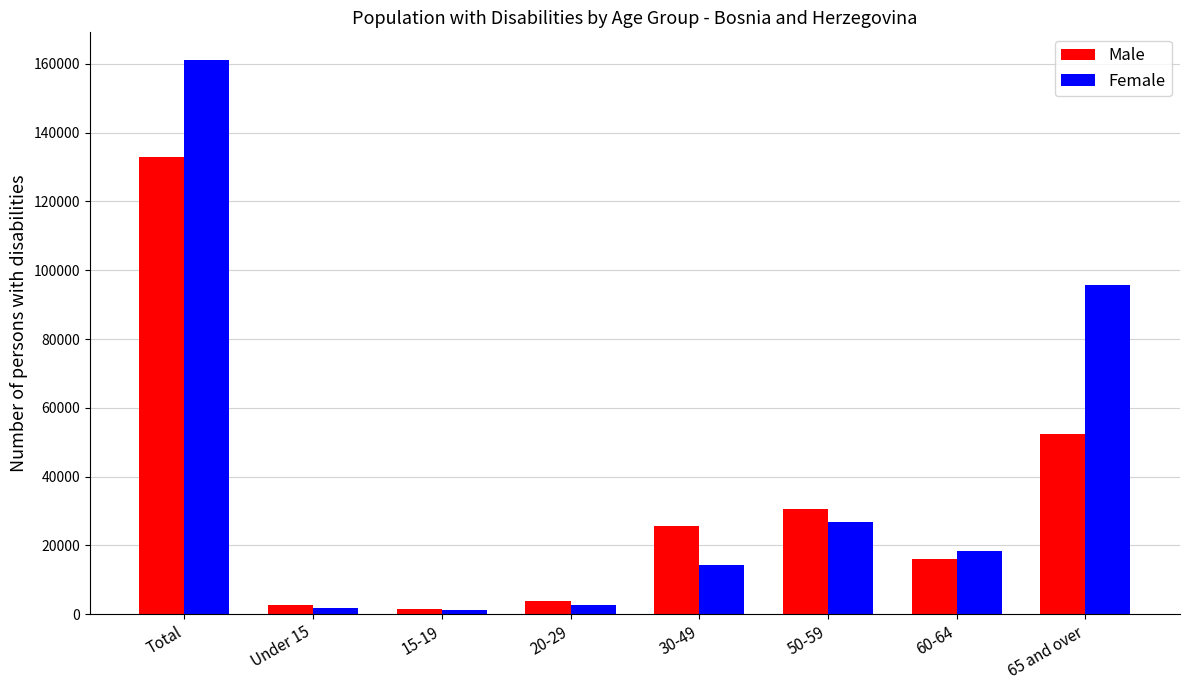

At 30-49, list the series in order from smallest to largest.

Female, Male